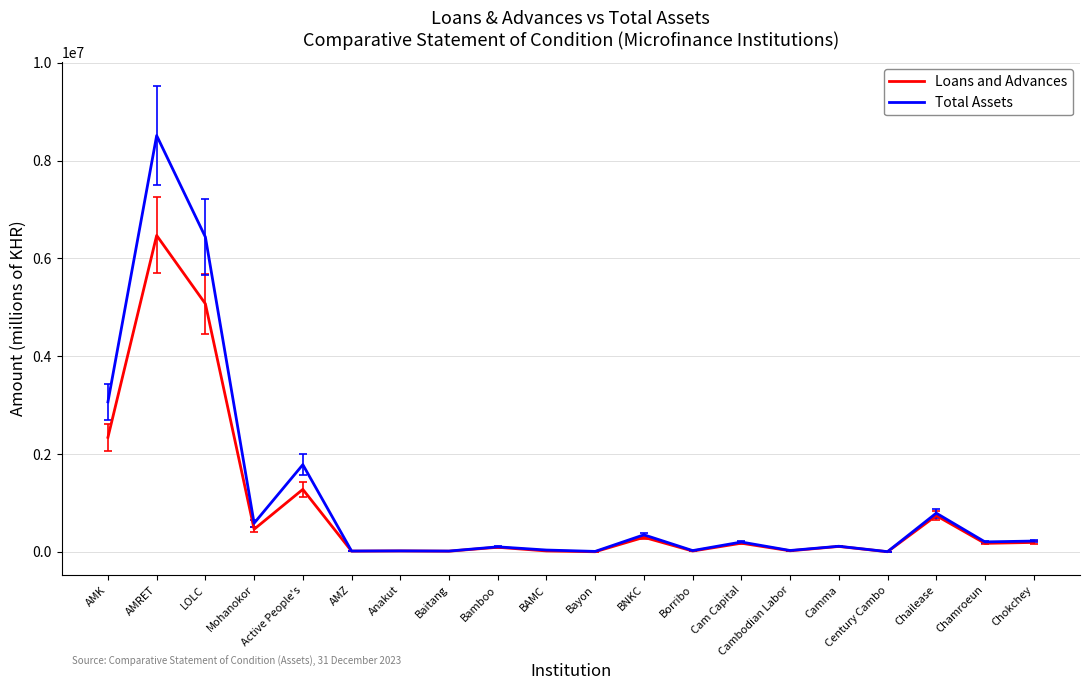

Where is Loans and Advances nearest to the value 3235916?

AMK